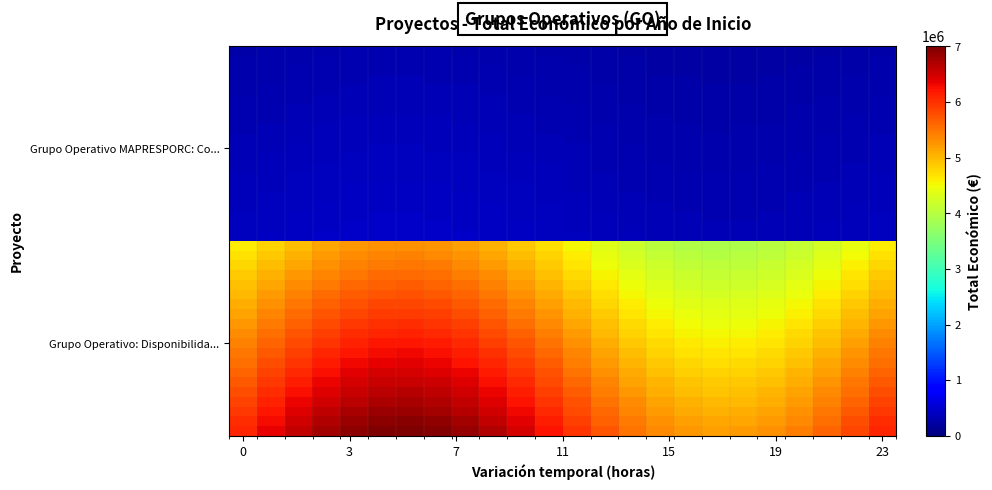

Count the number of data series in this chart.

40